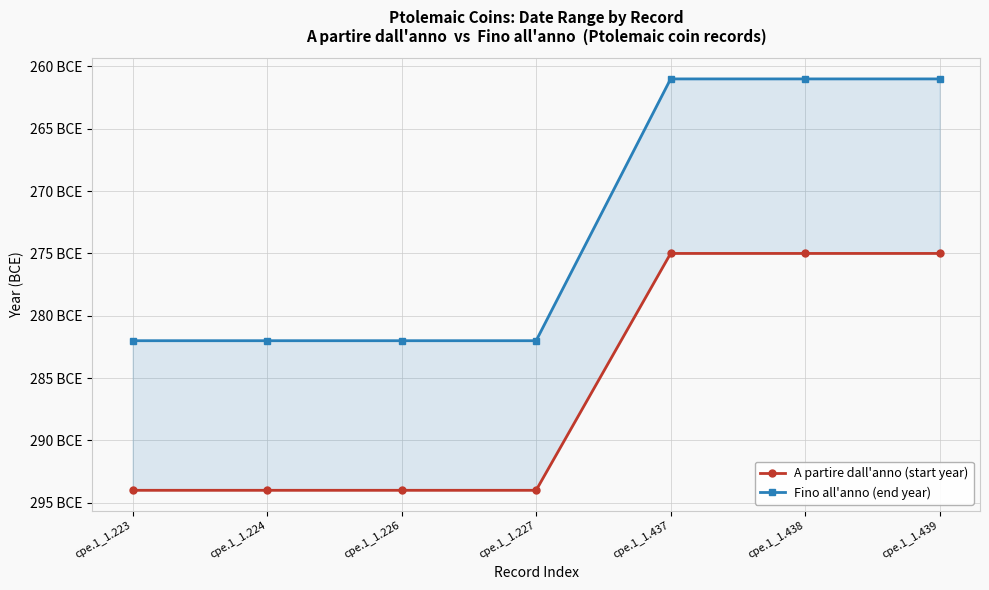

At which label is Fino all'anno (end year) closest to -271?

cpe.1_1.437